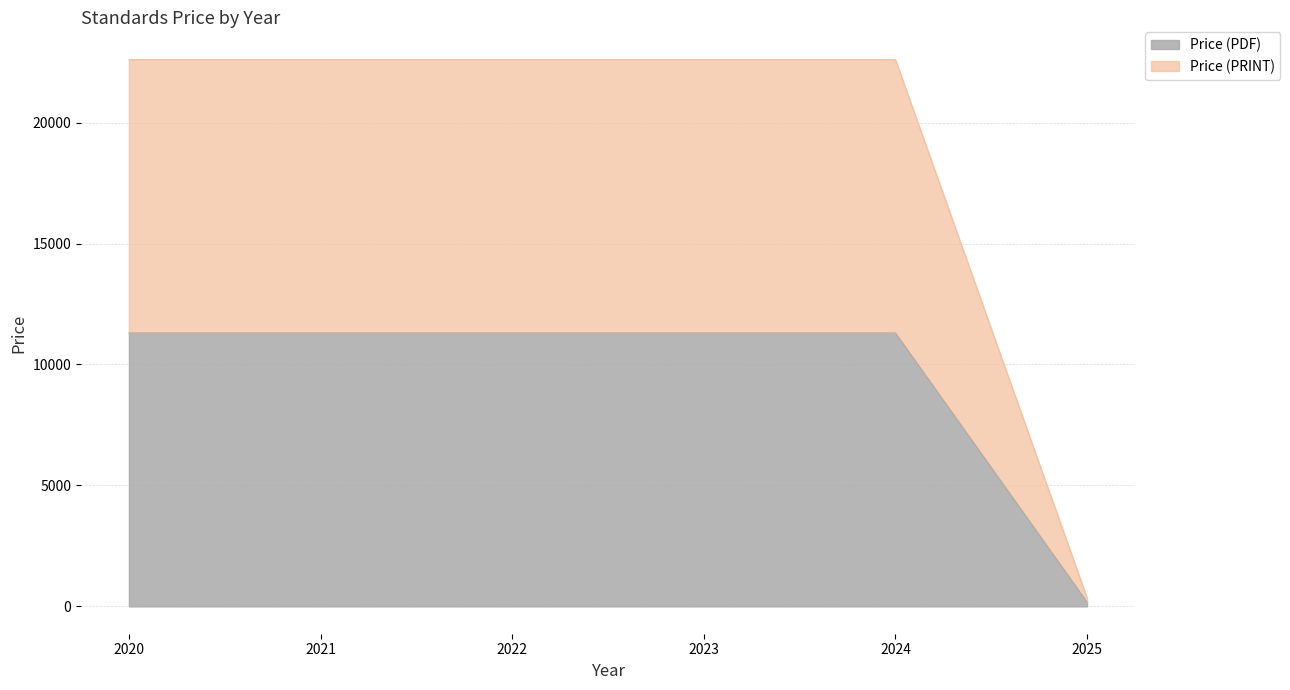

Between 35 and 23, which is larger?

35